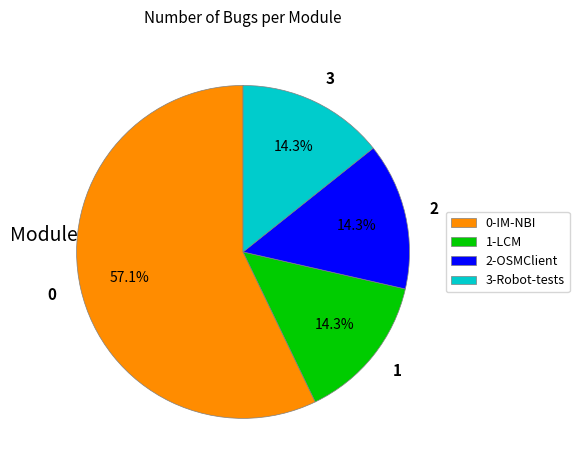

Which has a higher value, 0-IM-NBI or 3-Robot-tests?

0-IM-NBI